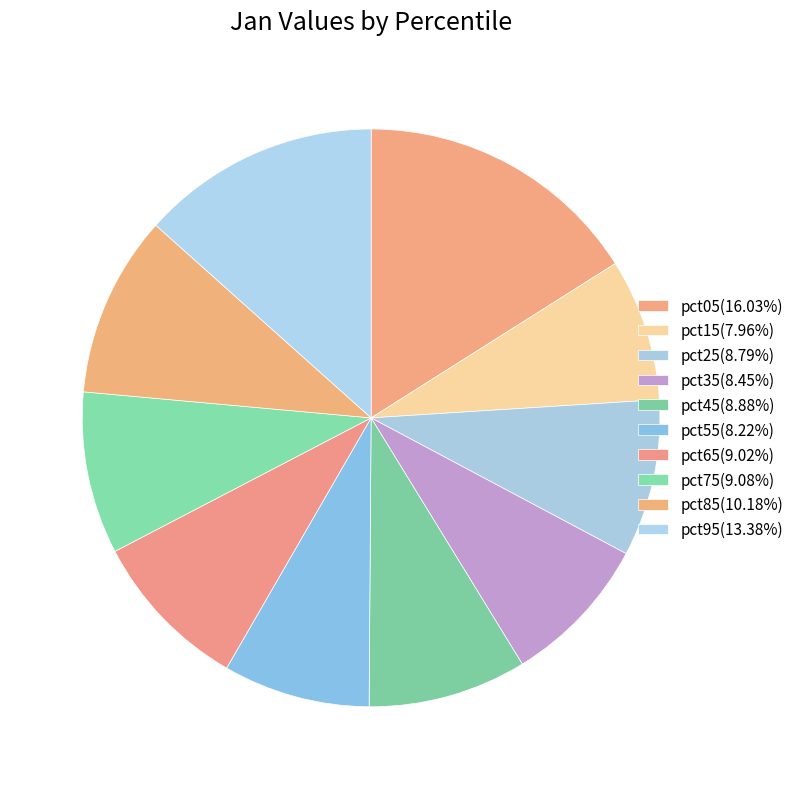

To the nearest percent, what is the difference between the pct15 and pct85 slice percentages?

2%